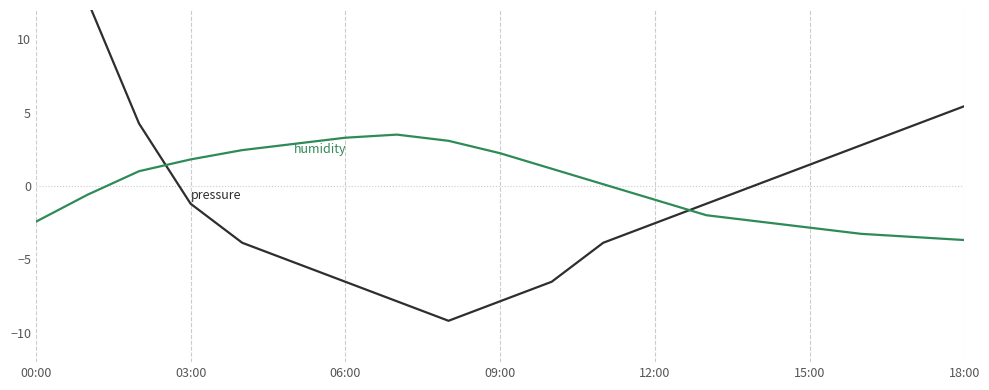

True or false: pressure has more than 1 points higher than both neighbors.

False